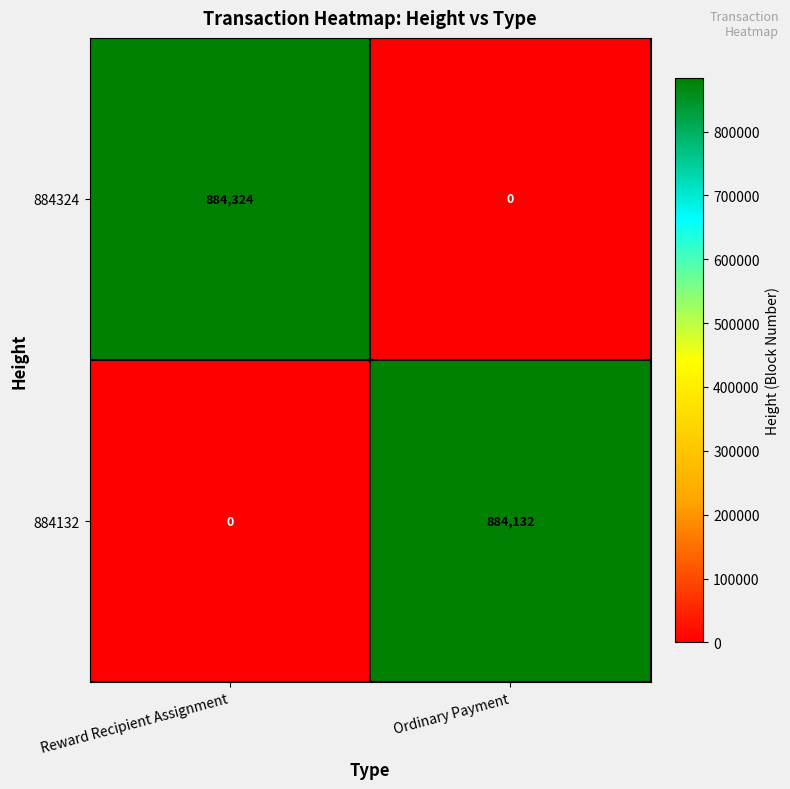

Reading left to right, list all the values displayed in this chart.

884324: Reward Recipient Assignment=884324	Ordinary Payment=0
884132: Reward Recipient Assignment=0	Ordinary Payment=884132